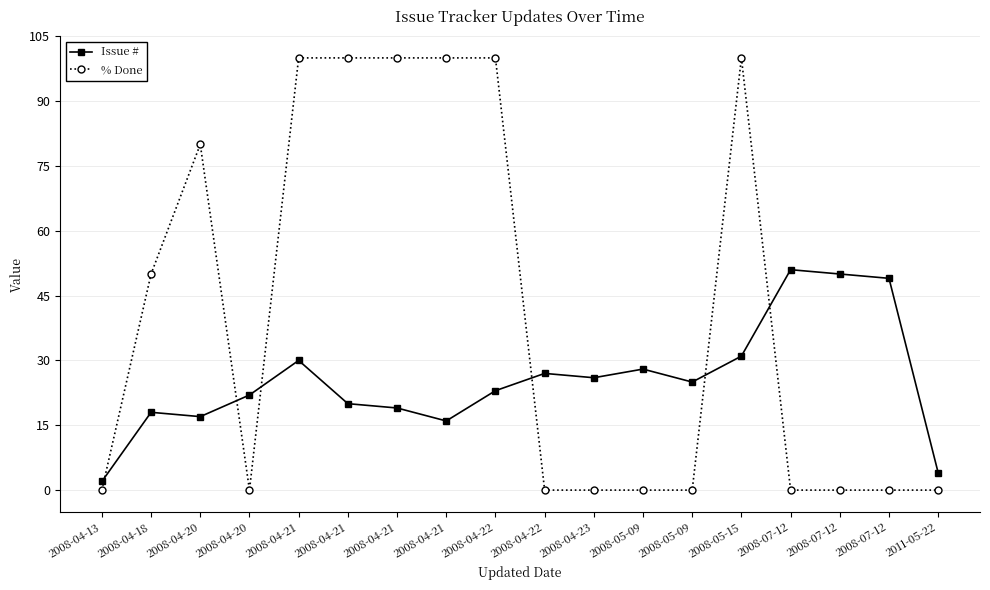

What is the difference between the highest and lowest values at 2008-04-21?

70